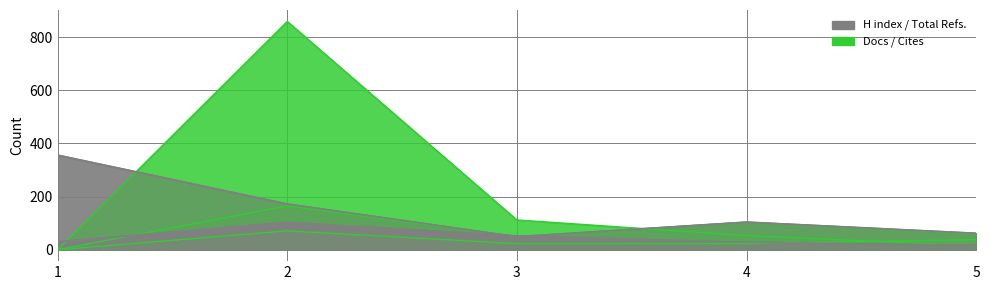

What is the maximum value shown in the chart?

859